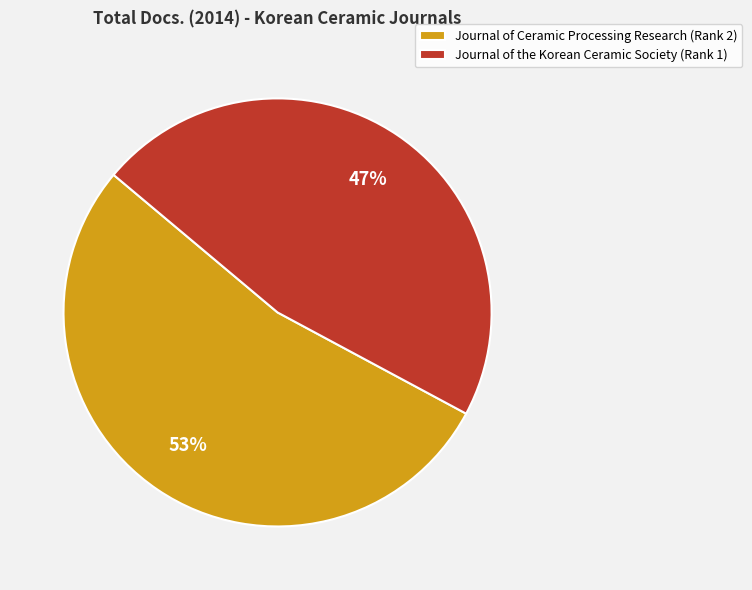

Does Journal of Ceramic Processing Research account for over 50% of the chart?

Yes